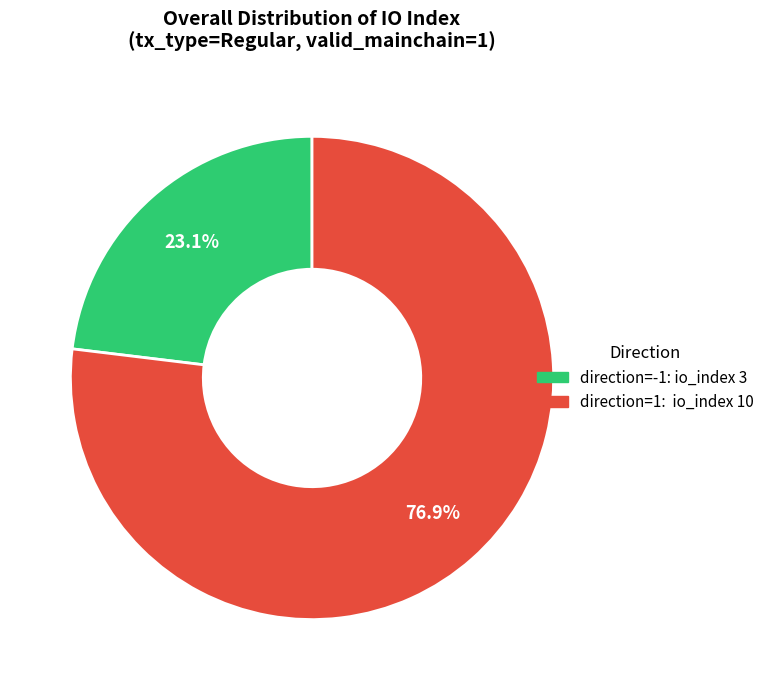

Is there any slice that represents more than half of the pie?

Yes